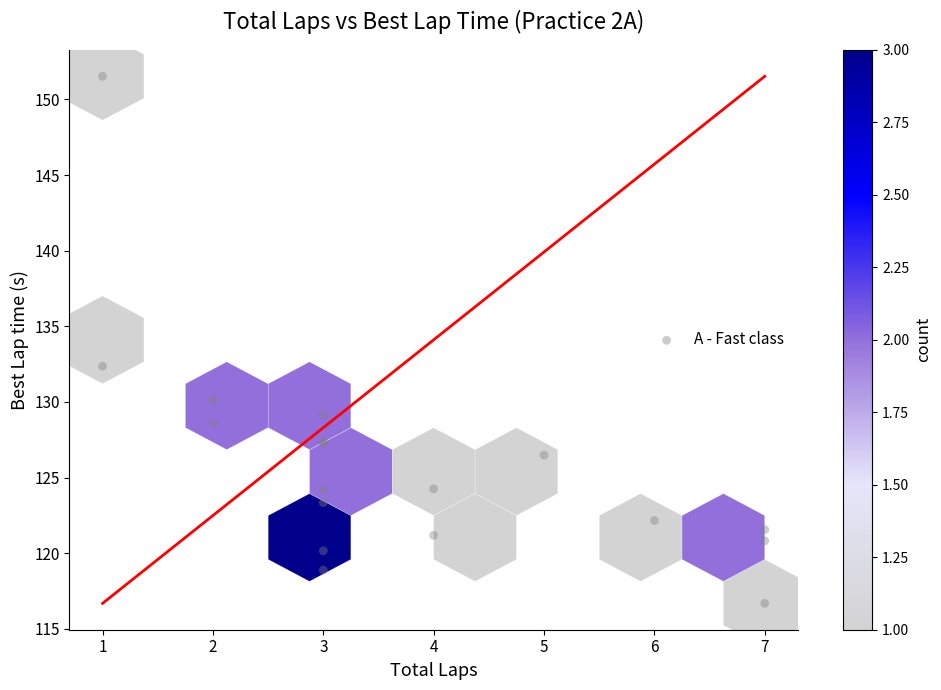

What Y value in the scatter plot is closest to 134?

132.4